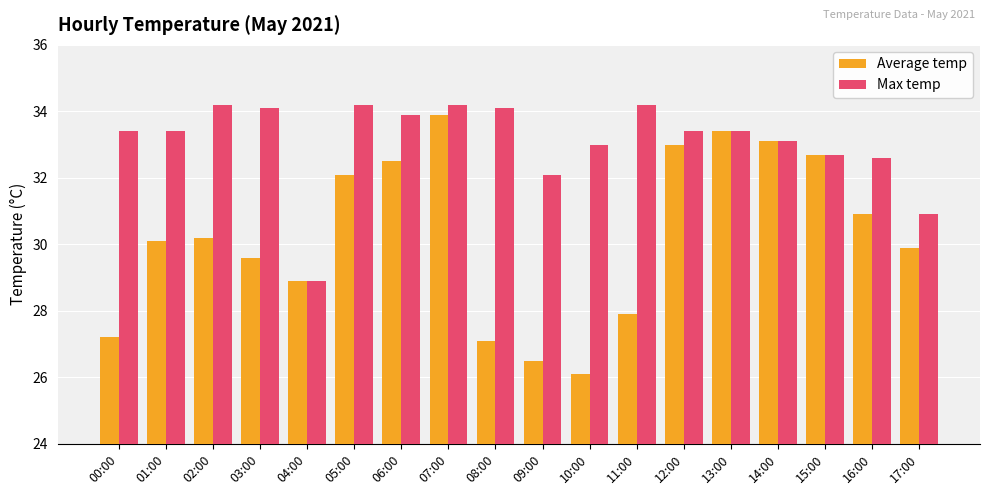

What is the difference between the Average temp values at 04:00 and 09:00?

2.4